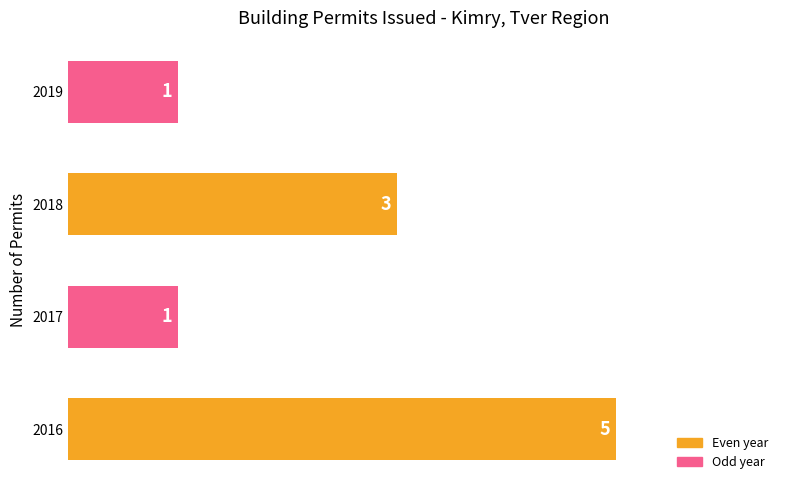

Does the chart contain any negative values?

No